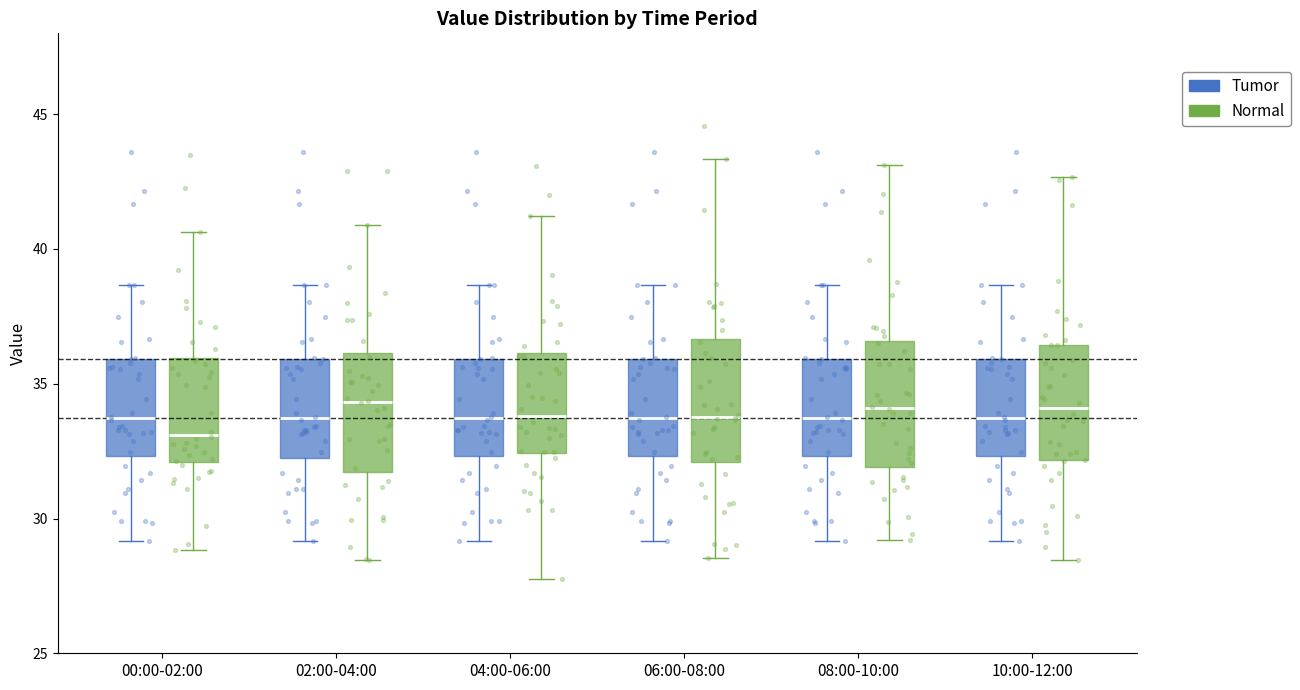

Reading left to right, transcribe this box plot: for each box, give where its median line is, the range the box spans, and where its two whiskers end, as read against the y-axis. The values are not printed on the chart, so give them approximately, as read against the axis.

00:00-02:00 (Tumor): median 33.5, box 32.5 to 36.0, whiskers 29.0 to 38.5
00:00-02:00 (Normal): median 33.0, box 32.0 to 36.0, whiskers 29.0 to 40.5
02:00-04:00 (Tumor): median 33.5, box 32.5 to 36.0, whiskers 29.0 to 38.5
02:00-04:00 (Normal): median 34.5, box 31.5 to 36.0, whiskers 28.5 to 41.0
04:00-06:00 (Tumor): median 33.5, box 32.5 to 36.0, whiskers 29.0 to 38.5
04:00-06:00 (Normal): median 34.0, box 32.5 to 36.0, whiskers 28.0 to 41.0
06:00-08:00 (Tumor): median 33.5, box 32.5 to 36.0, whiskers 29.0 to 38.5
06:00-08:00 (Normal): median 34.0, box 32.0 to 36.5, whiskers 28.5 to 43.5
08:00-10:00 (Tumor): median 33.5, box 32.5 to 36.0, whiskers 29.0 to 38.5
08:00-10:00 (Normal): median 34.0, box 32.0 to 36.5, whiskers 29.0 to 43.0
10:00-12:00 (Tumor): median 33.5, box 32.5 to 36.0, whiskers 29.0 to 38.5
10:00-12:00 (Normal): median 34.0, box 32.0 to 36.5, whiskers 28.5 to 42.5